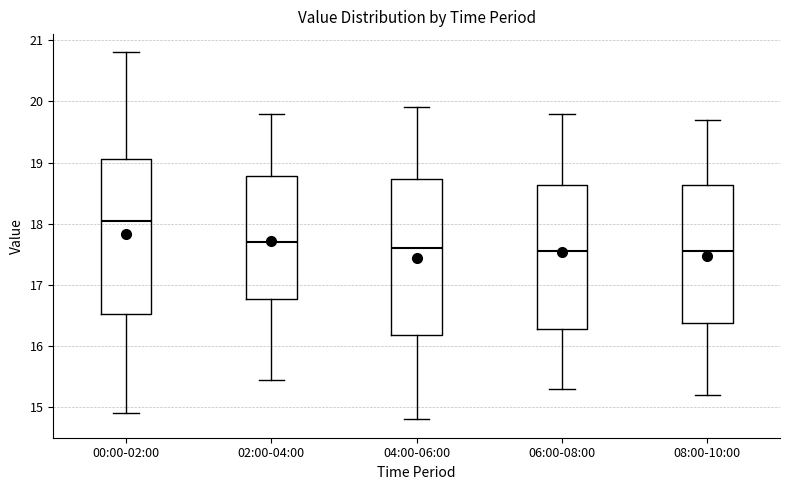

Reading left to right, transcribe this box plot: for each box, give where its median line is, the range the box spans, and where its two whiskers end, as read against the y-axis. The values are not printed on the chart, so give them approximately, as read against the axis.

00:00-02:00: median 18.0, box 16.5 to 19.1, whiskers 14.9 to 20.8
02:00-04:00: median 17.7, box 16.8 to 18.8, whiskers 15.5 to 19.8
04:00-06:00: median 17.6, box 16.2 to 18.7, whiskers 14.8 to 19.9
06:00-08:00: median 17.6, box 16.3 to 18.6, whiskers 15.3 to 19.8
08:00-10:00: median 17.6, box 16.4 to 18.6, whiskers 15.2 to 19.7